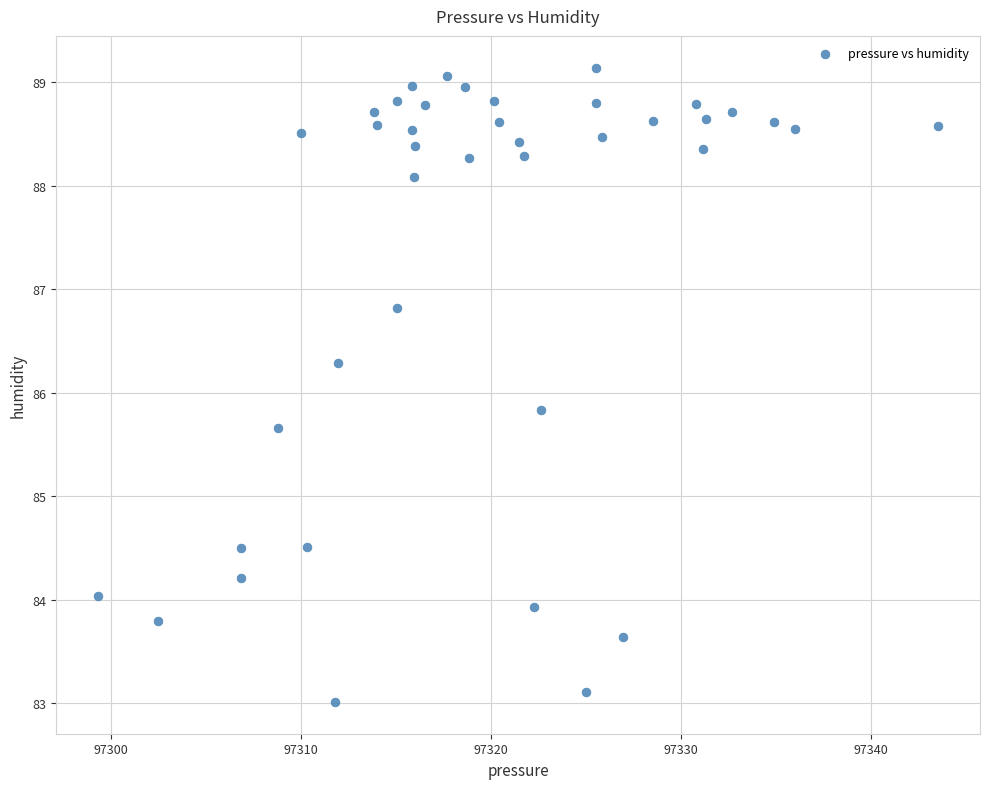

What Y value in the scatter plot is closest to 86?

85.8